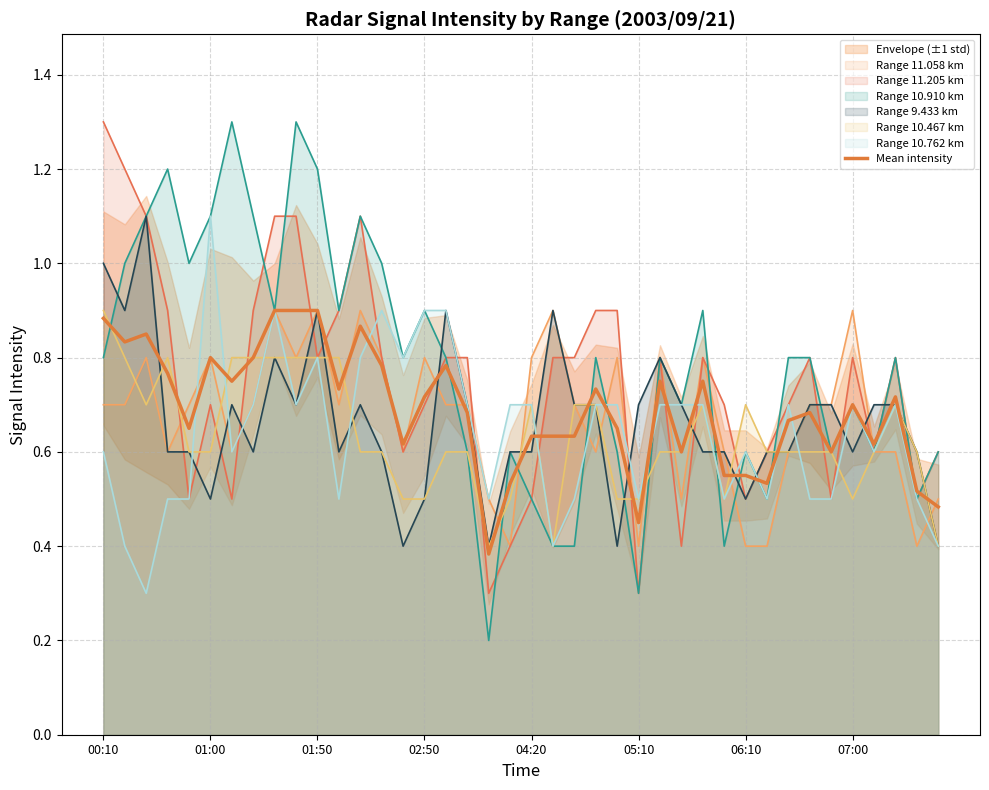

The Range 10.910 km series shows 0.8 at 00:10. True or false?

True